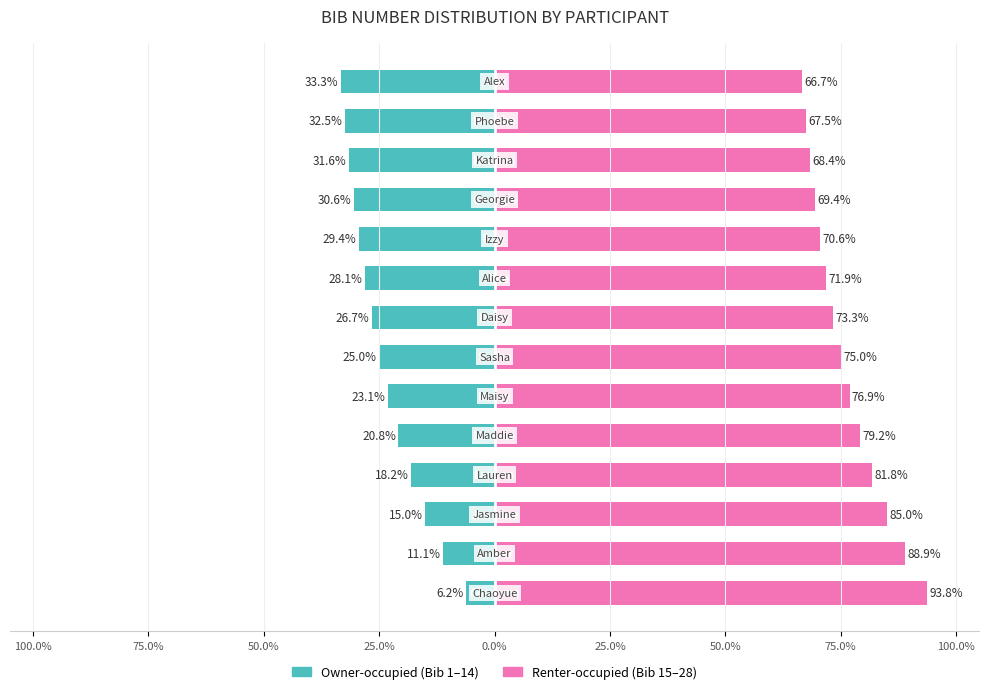

At how many categories does at least one series exceed -21?

14